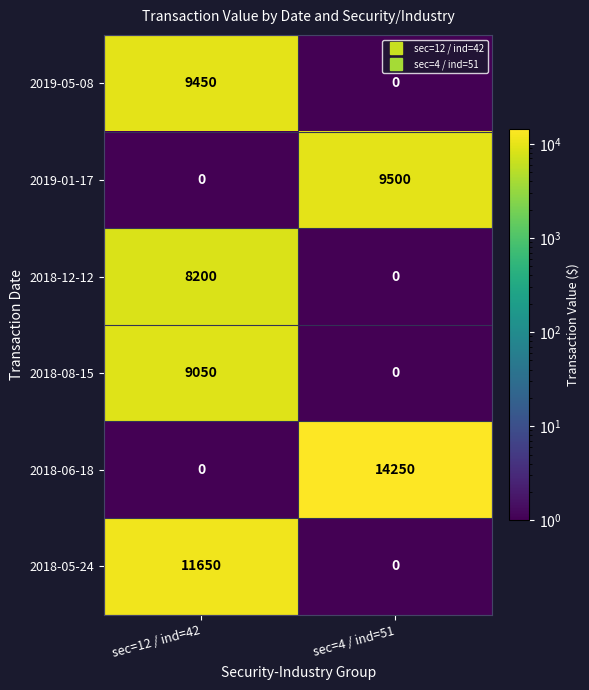

What is the difference between the maximum and minimum values in the 2018-05-24 series?

11650